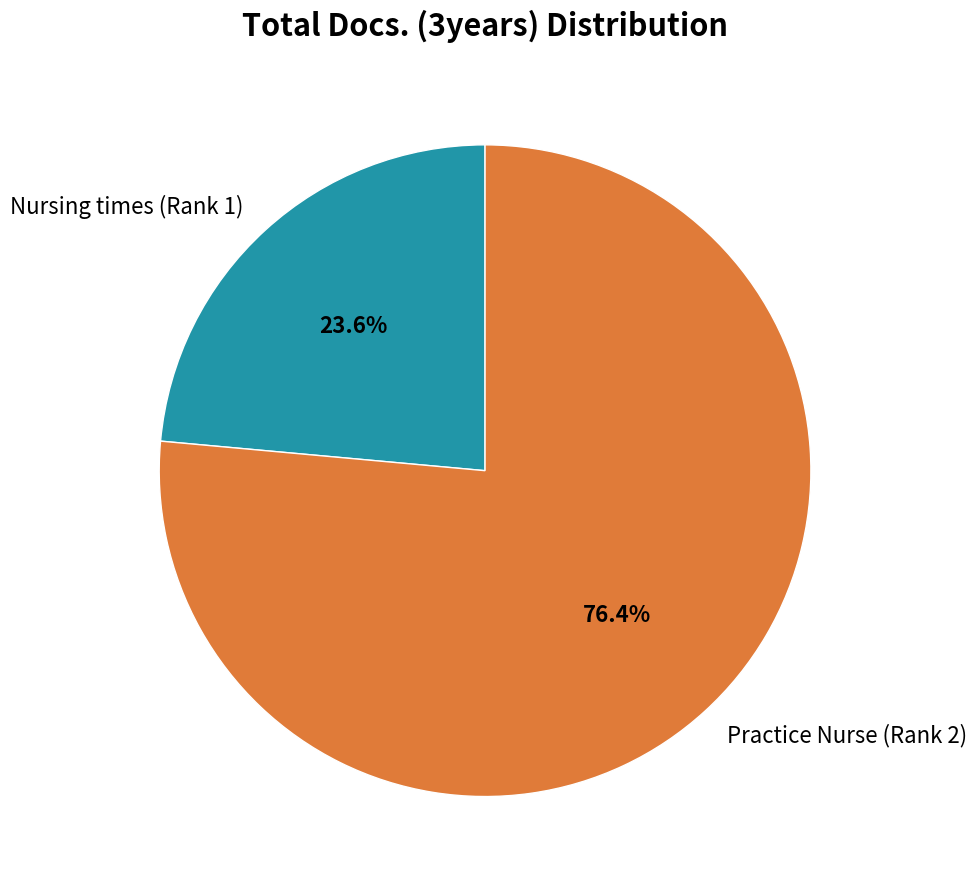

How many segments does this pie chart have?

2